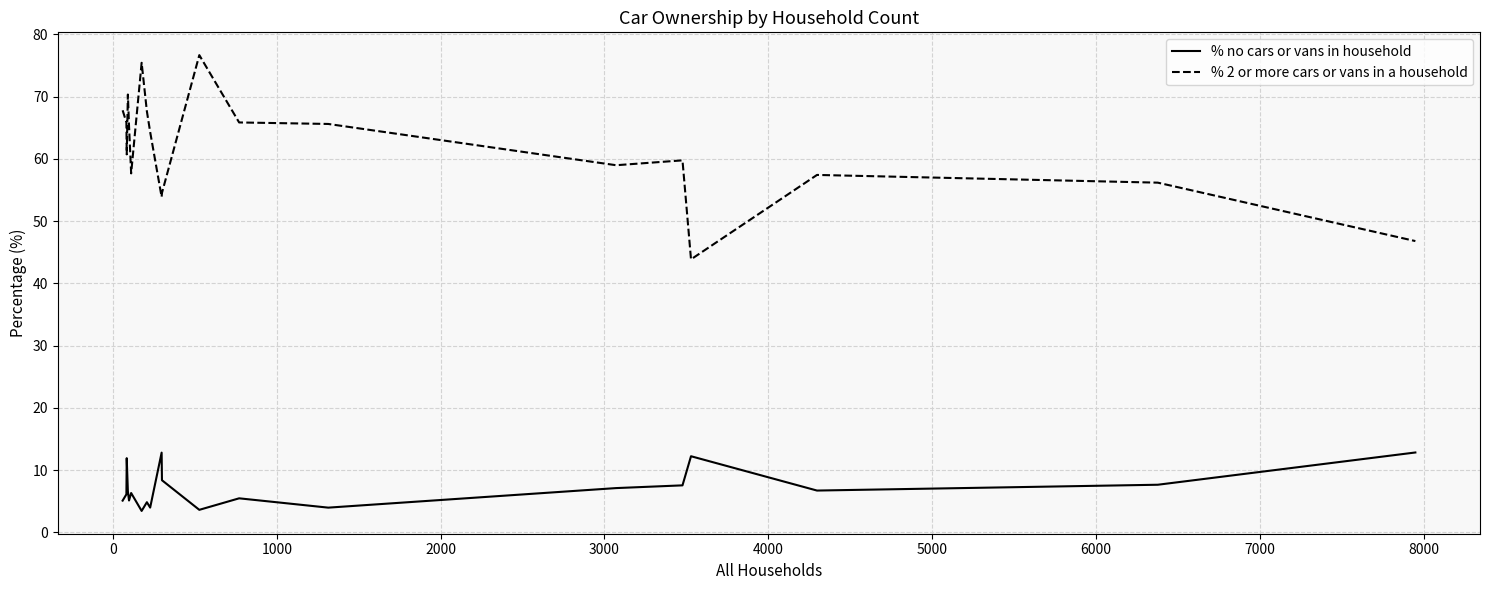

Which series has the widest spread of values?

% 2 or more cars or vans in a household